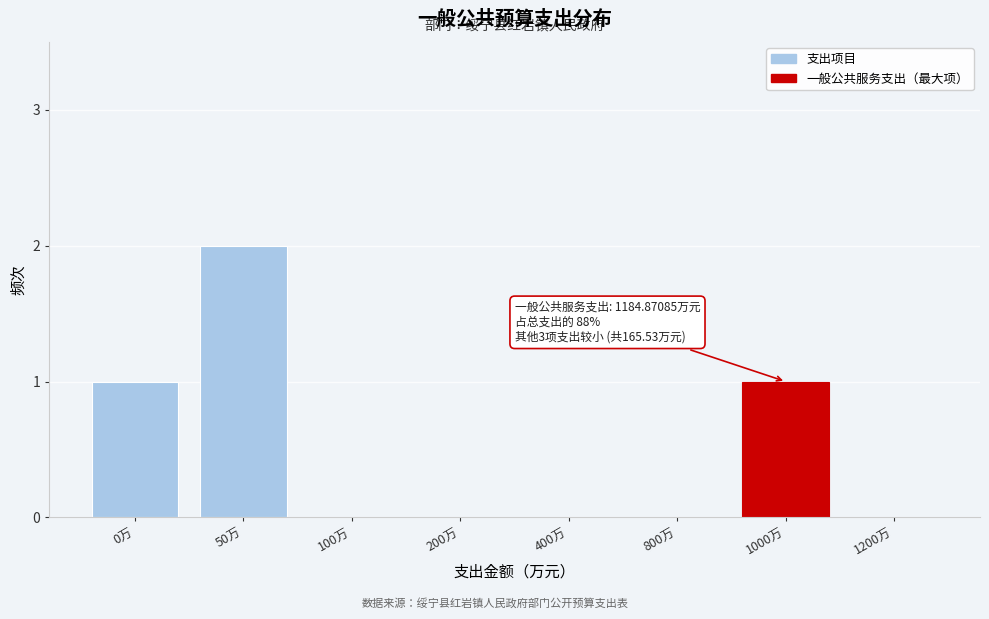

Reading left to right, list all the values displayed in this chart.

0万=1	50万=2	100万=0	200万=0	400万=0	800万=0	1000万=1	1200万=0